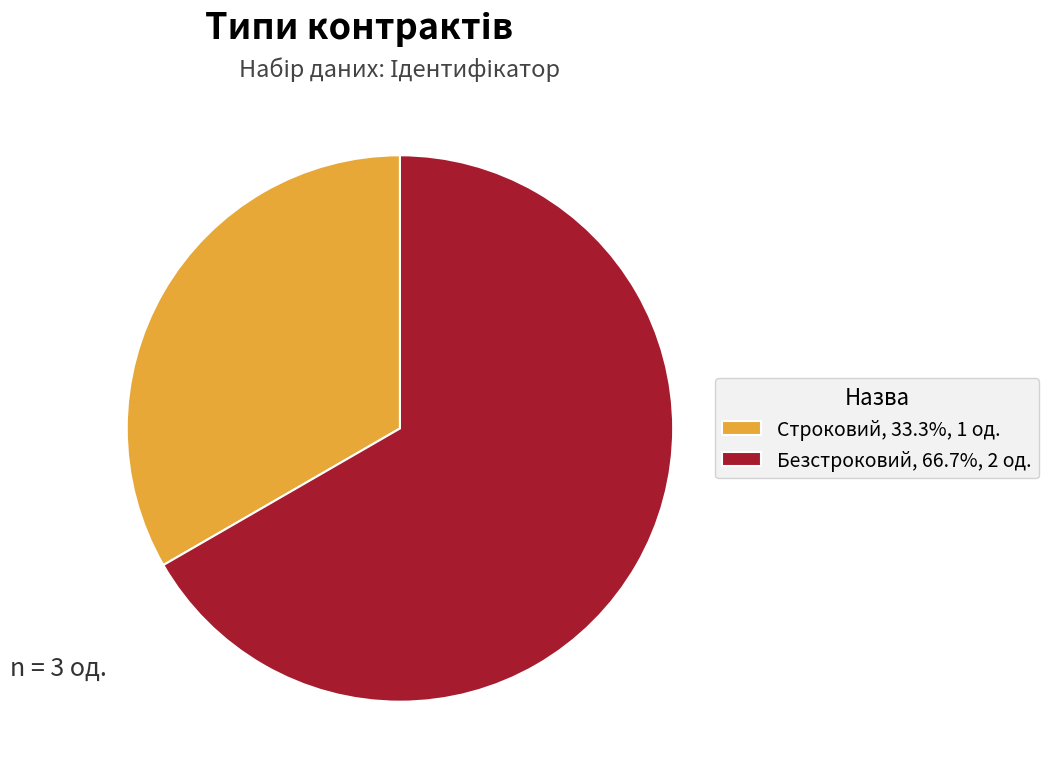

Approximately how many times larger is the value at Безстроковий, 66.7%, 2 од. compared to Строковий, 33.3%, 1 од.?

2.0